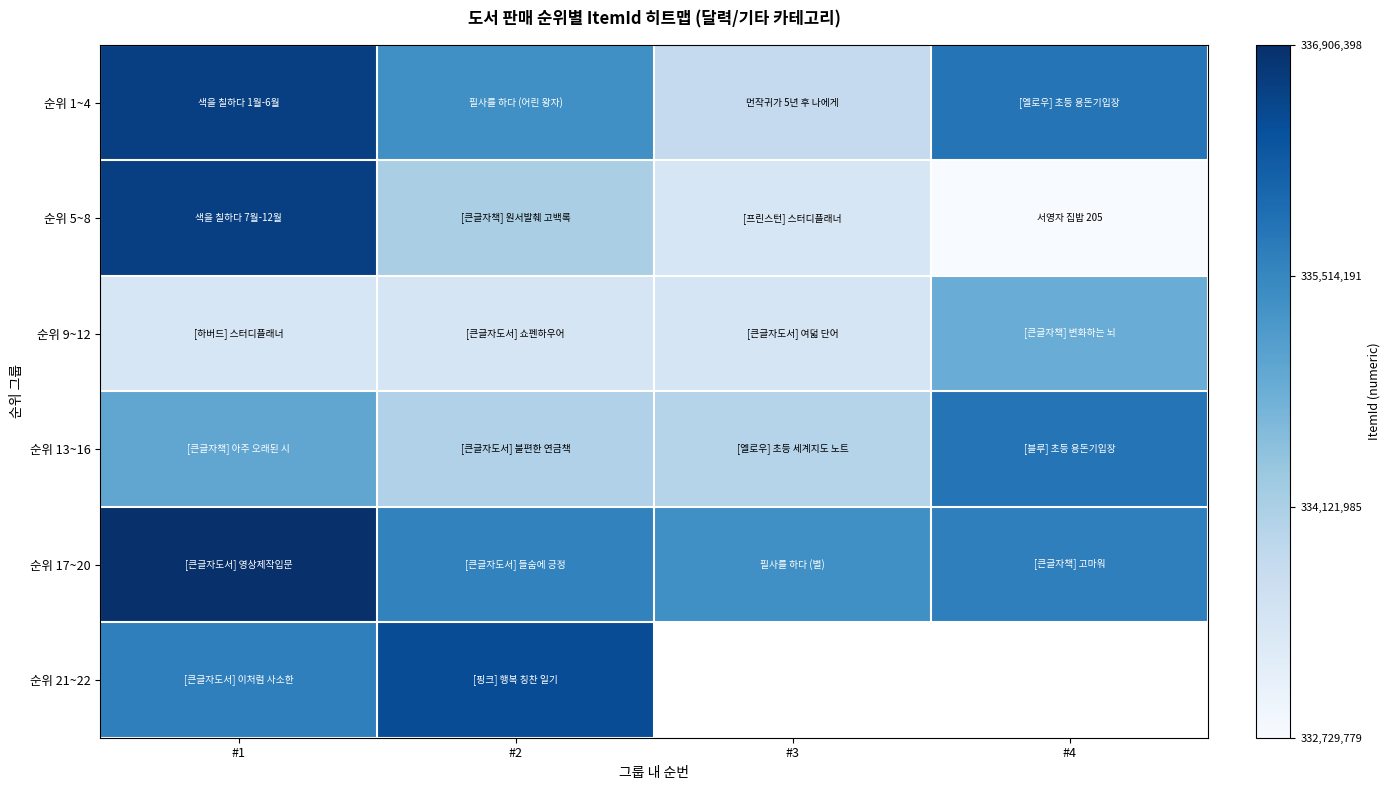

How many values in the 순위 5~8 series exceed 334137696?

1